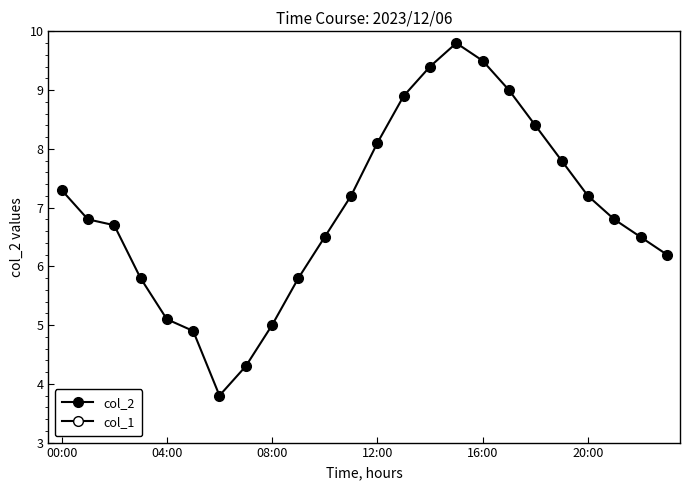

Which has a higher value, 19 or 12?

12